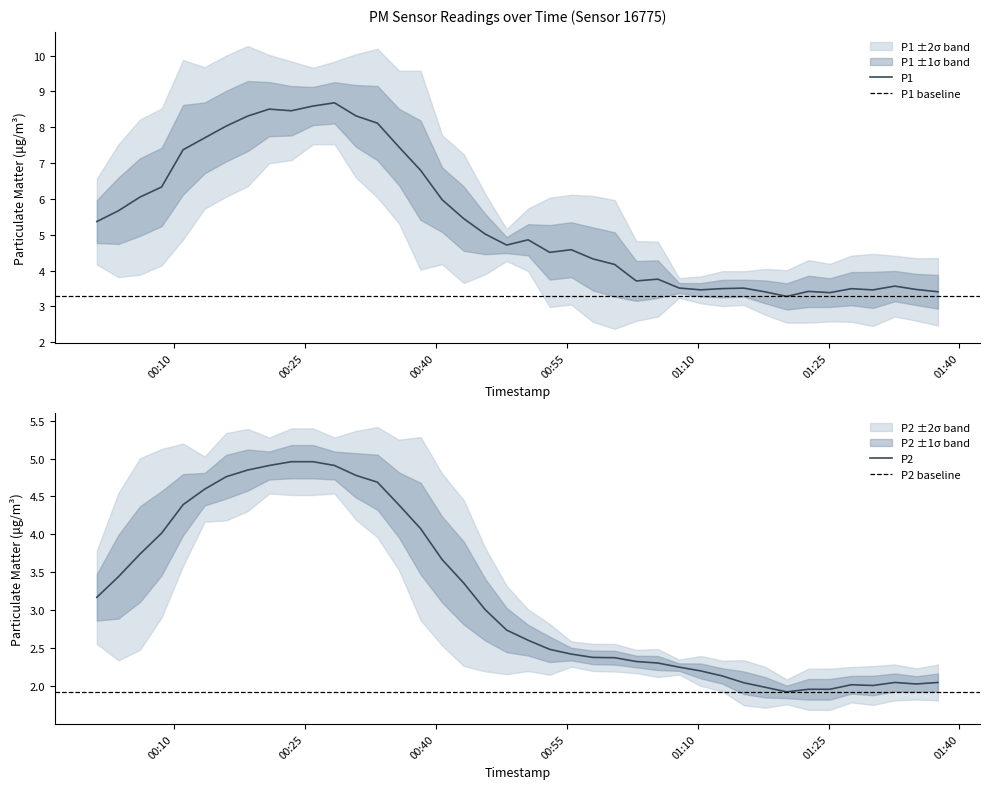

At which label does the data first exceed 2?

2023-11-22T00:01:10